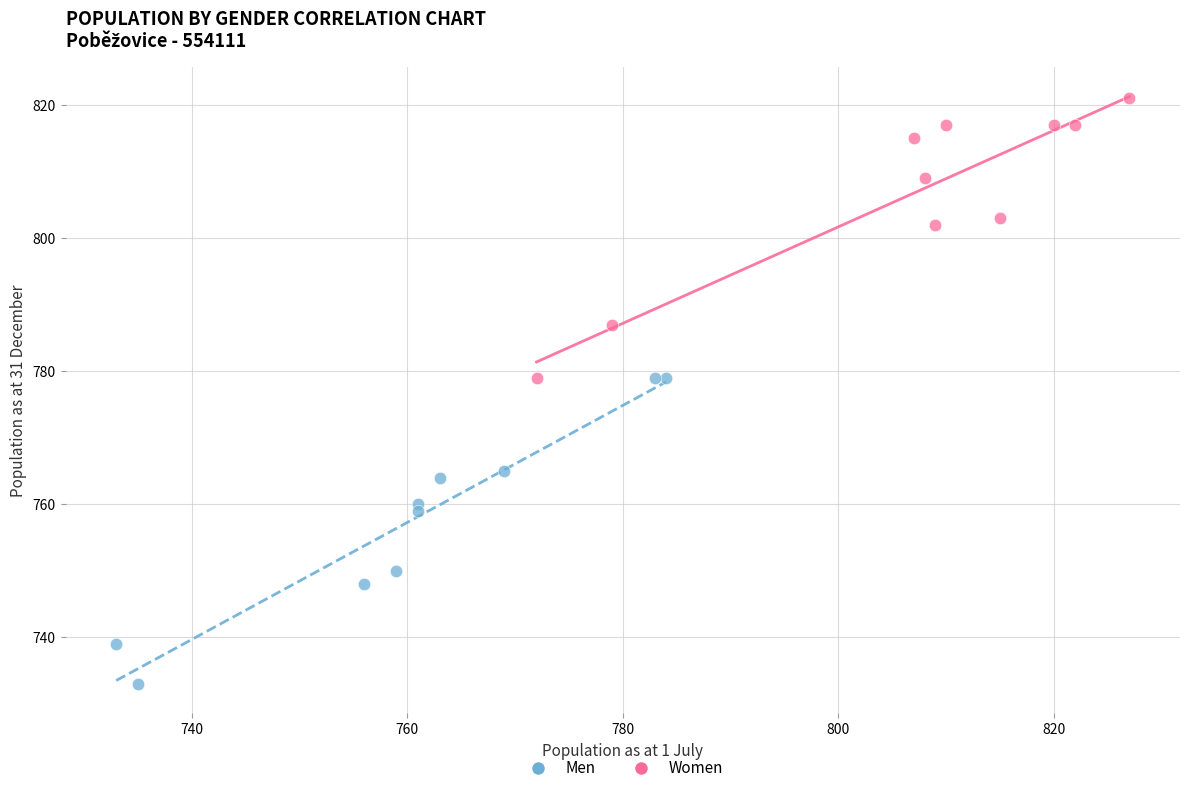

Which series has the widest spread of Y values?

Men